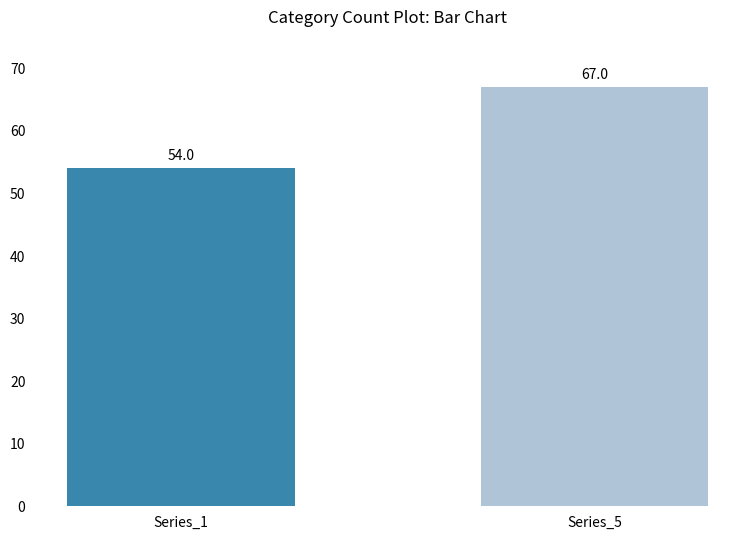

The chart shows a value of 67 at Series_5. True or false?

True